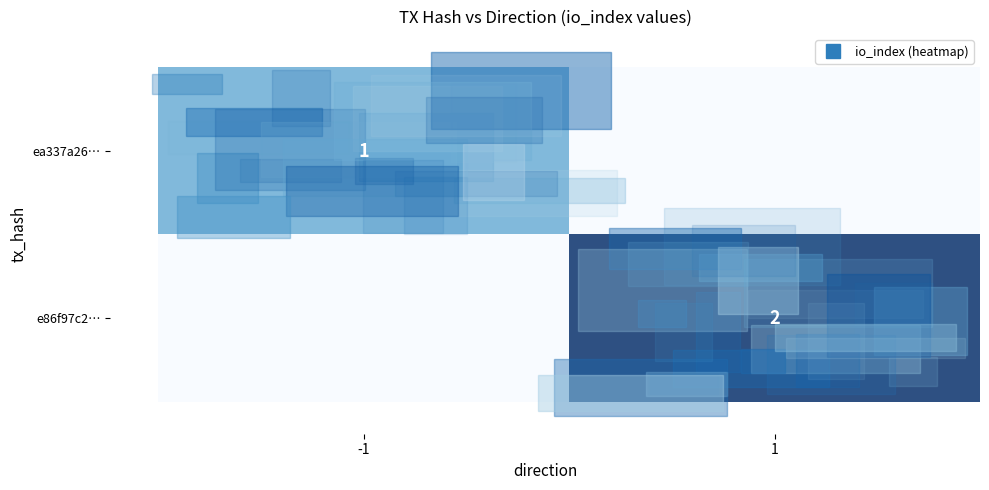

True or false: e86f97c2… has a value of 0 at -1.

True